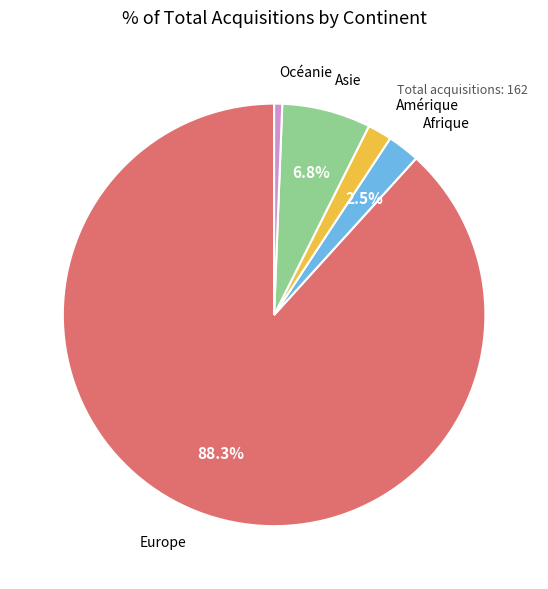

True or false: Amérique accounts for 2% of the total.

True